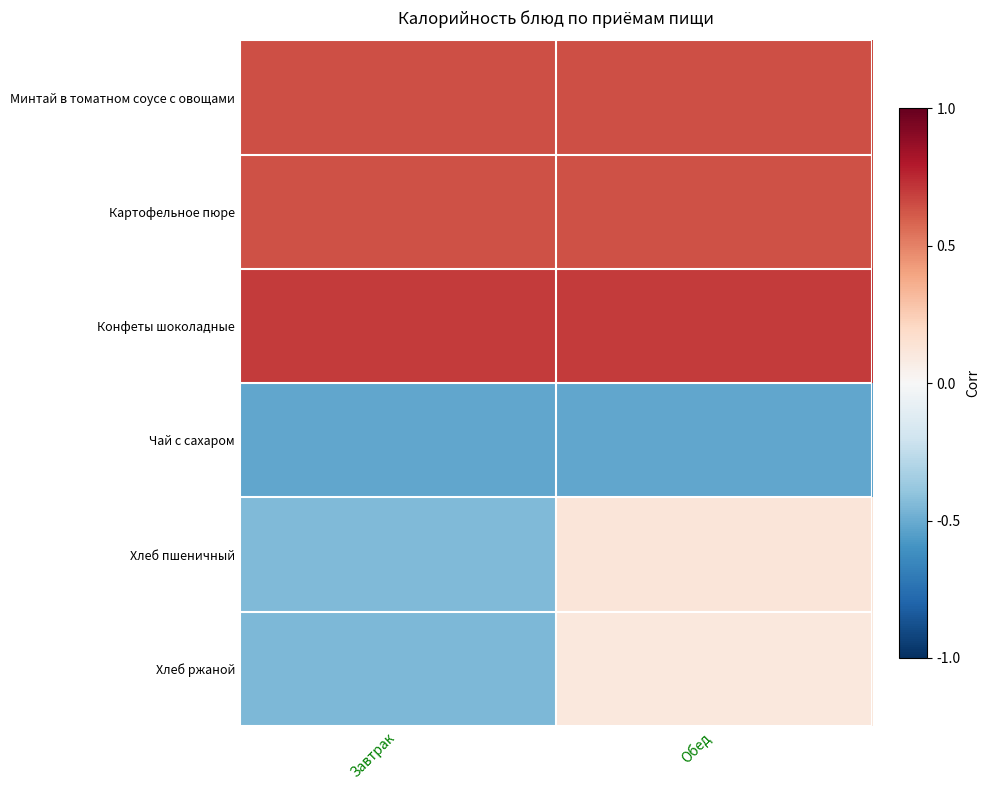

At which category is the sum across all series the highest?

Обед